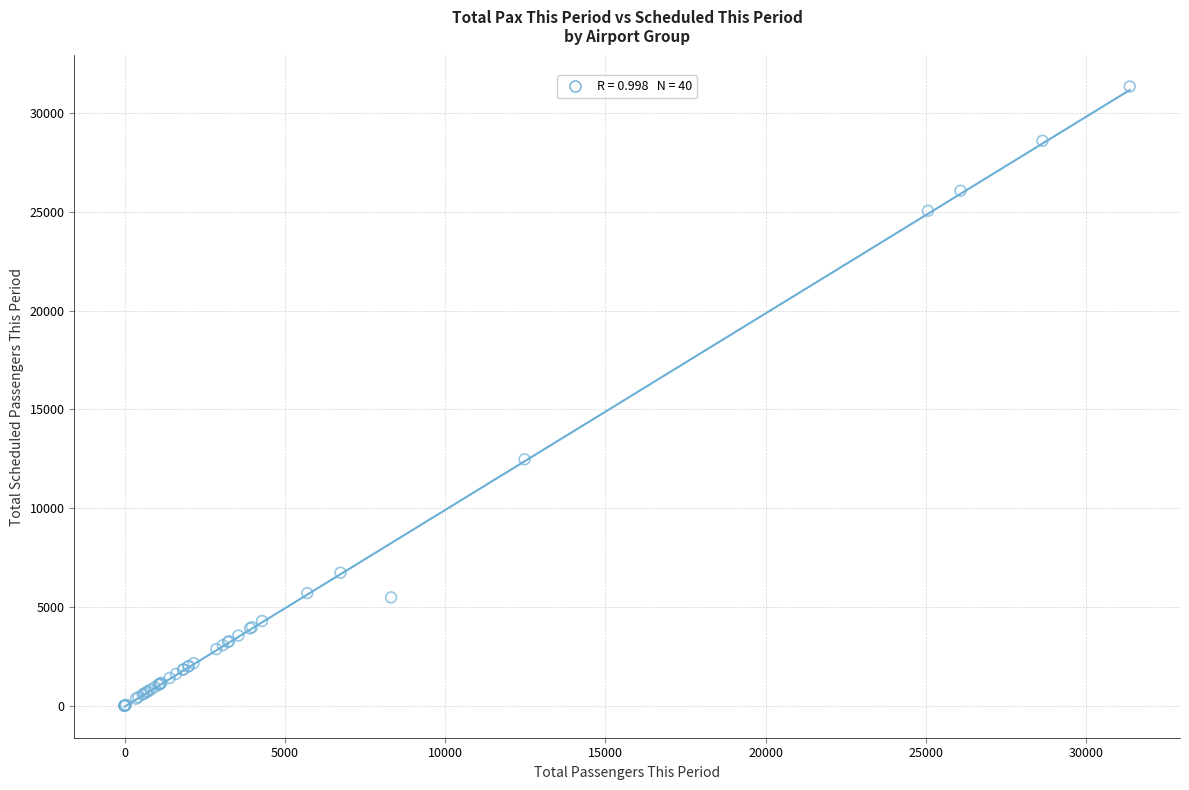

What Y value in the scatter plot is closest to 15678?

12478